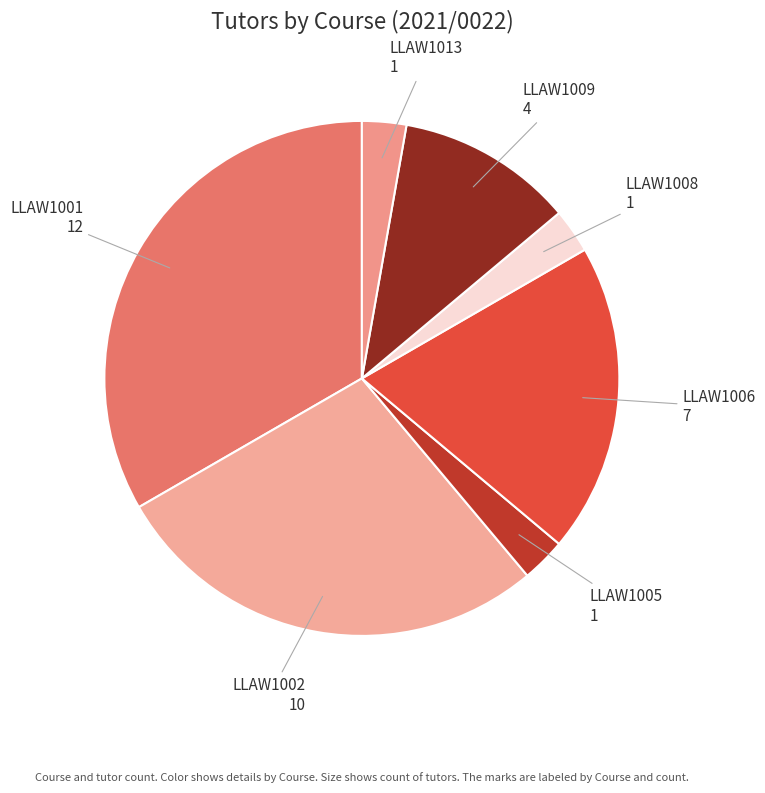

True or false: LLAW1001 accounts for 33% of the total.

True